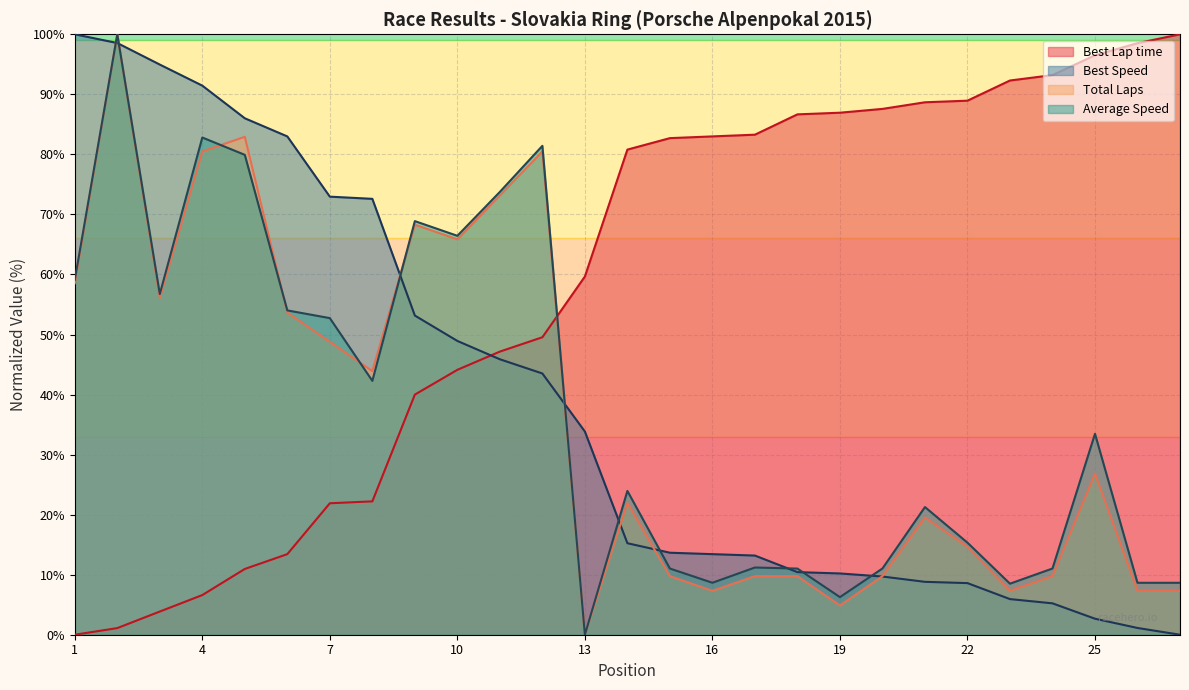

What is the average value of the Total Laps series?

36.2